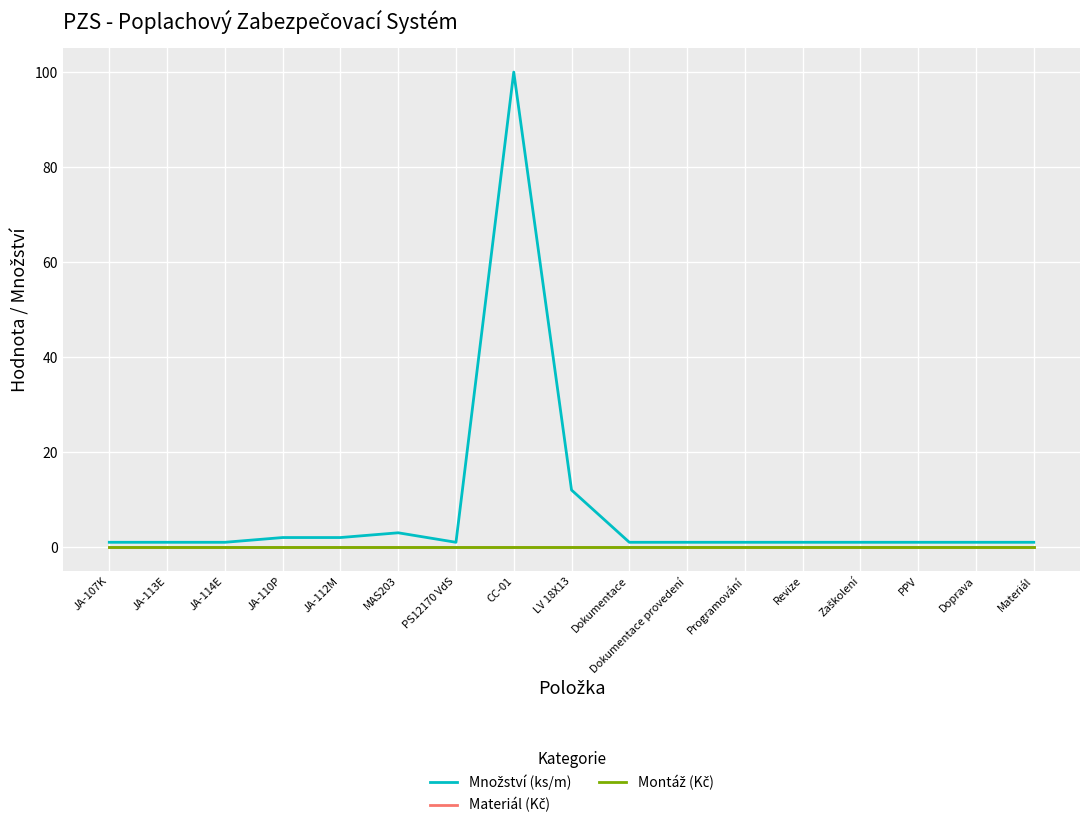

At which category does the chart reach its minimum across all series?

JA-107K